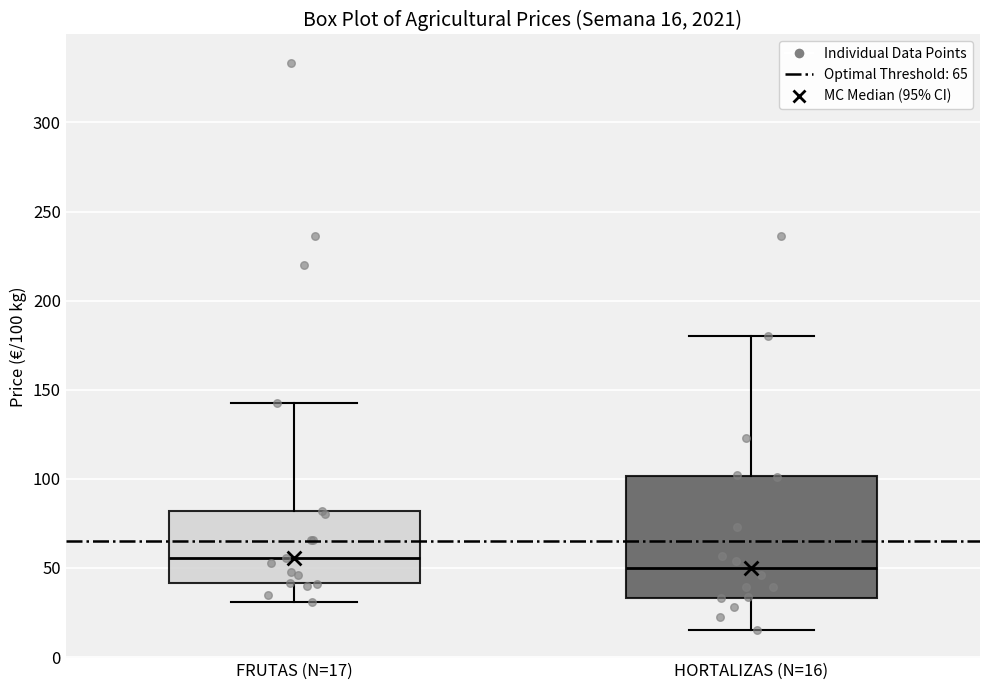

Comparing the boxes themselves (not the whiskers), which one is the tallest?

HORTALIZAS (N=16)